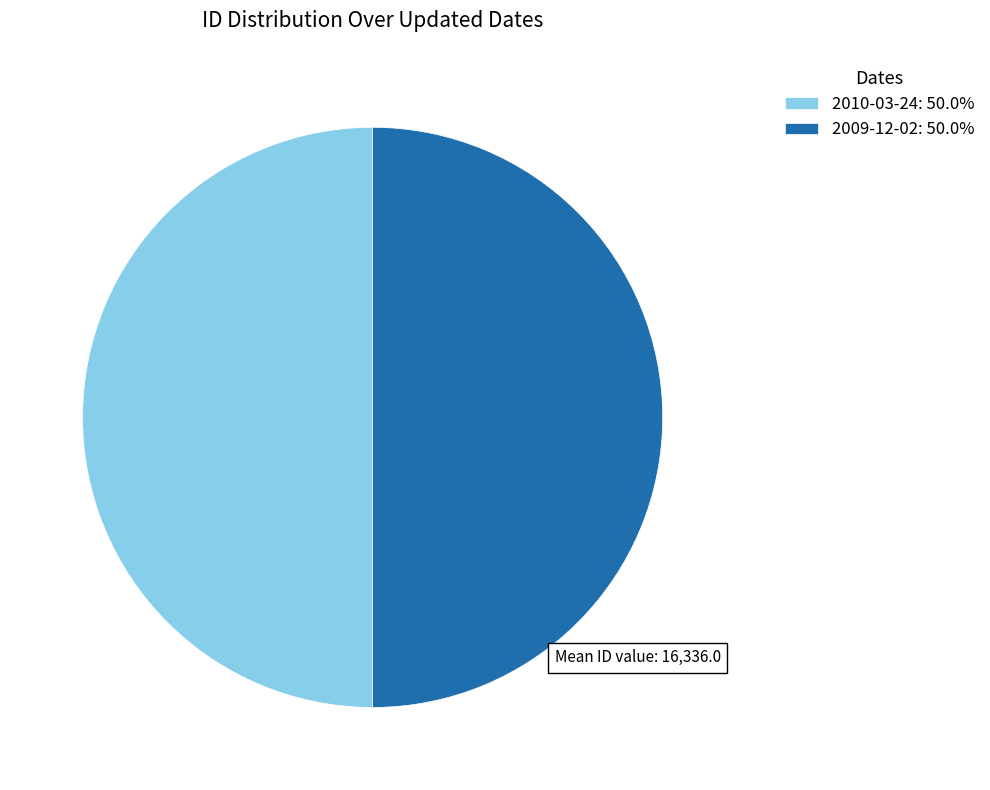

Approximately how many times larger is the value at 2010-03-24: 50.0% compared to 2009-12-02: 50.0%?

1.0